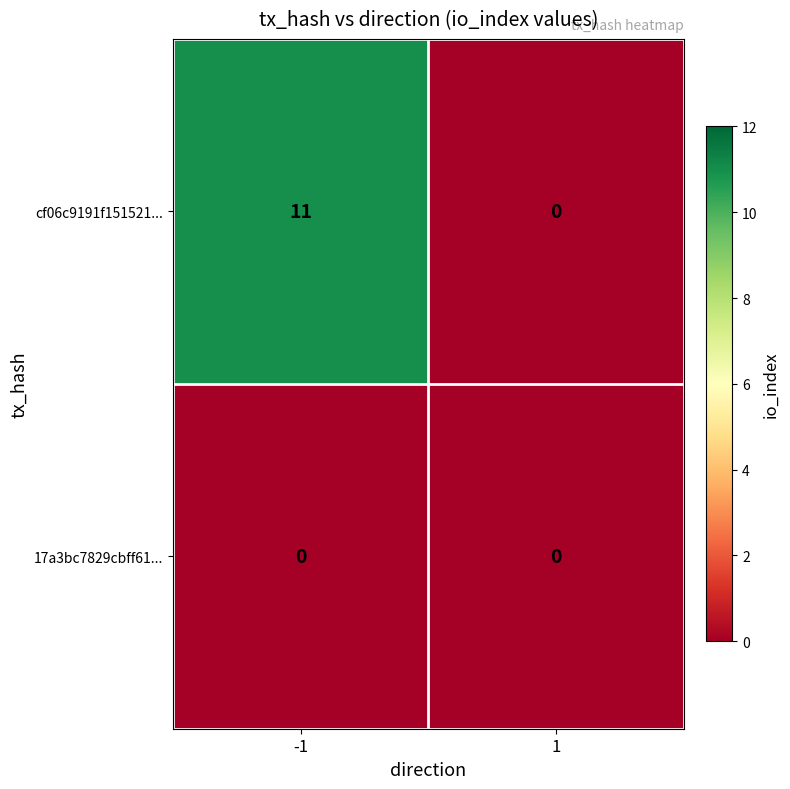

What is the maximum value for cf06c9191f151521...?

11